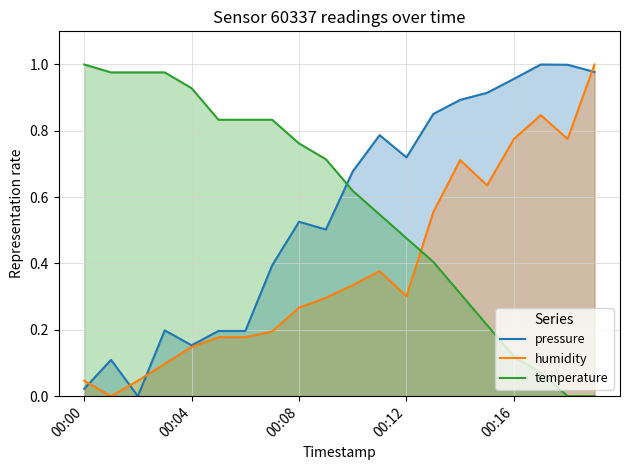

Reading right to left, transcribe all the data shown in this chart.

pressure: 1.0	1.0	1.0	1.0	0.9	0.9	0.9	0.7	0.8	0.7	0.5	0.5	0.4	0.2	0.2	0.2	0.2	0.0	0.1	0.0
humidity: 1.0	0.8	0.8	0.8	0.6	0.7	0.6	0.3	0.4	0.3	0.3	0.3	0.2	0.2	0.2	0.1	0.1	0.0	0.0	0.0
temperature: 0.0	0.0	0.1	0.1	0.2	0.3	0.4	0.5	0.5	0.6	0.7	0.8	0.8	0.8	0.8	0.9	1.0	1.0	1.0	1.0